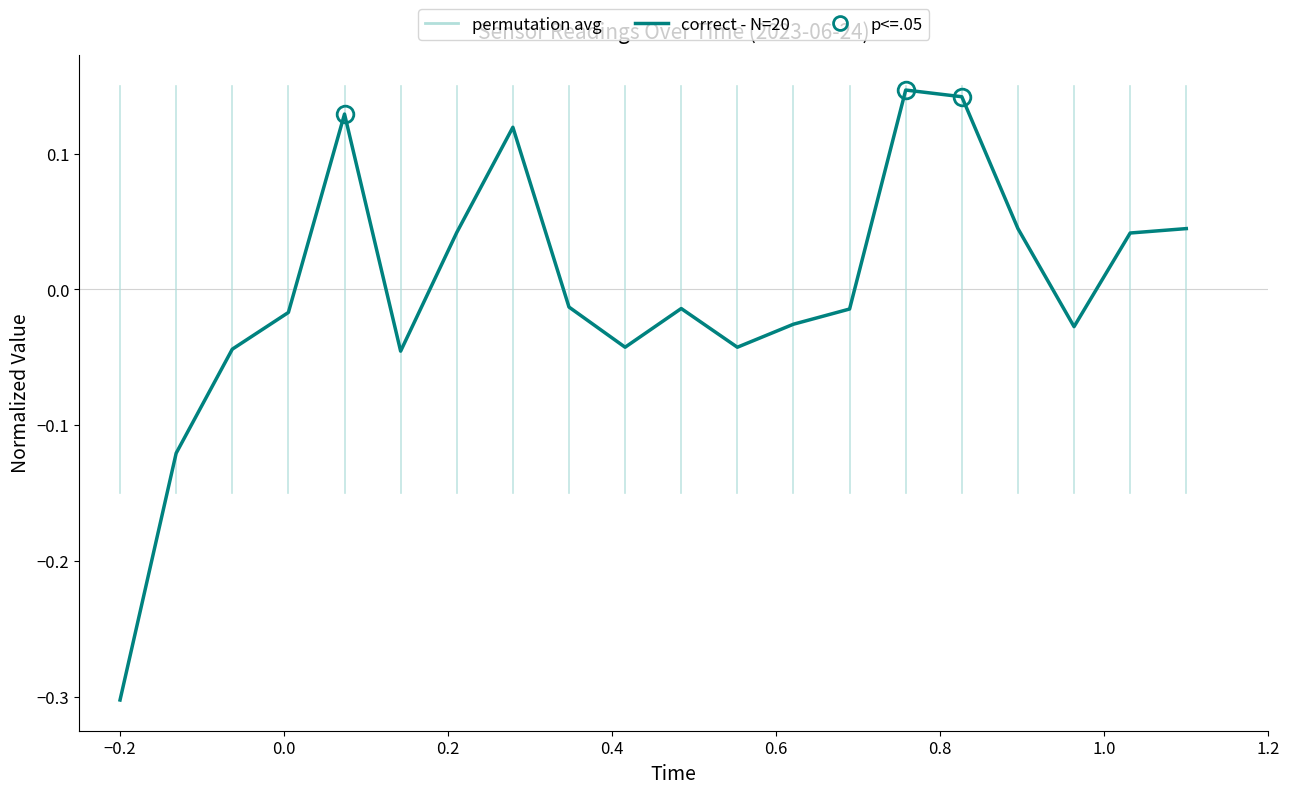

Is this an area chart (filled region under the line)?

No